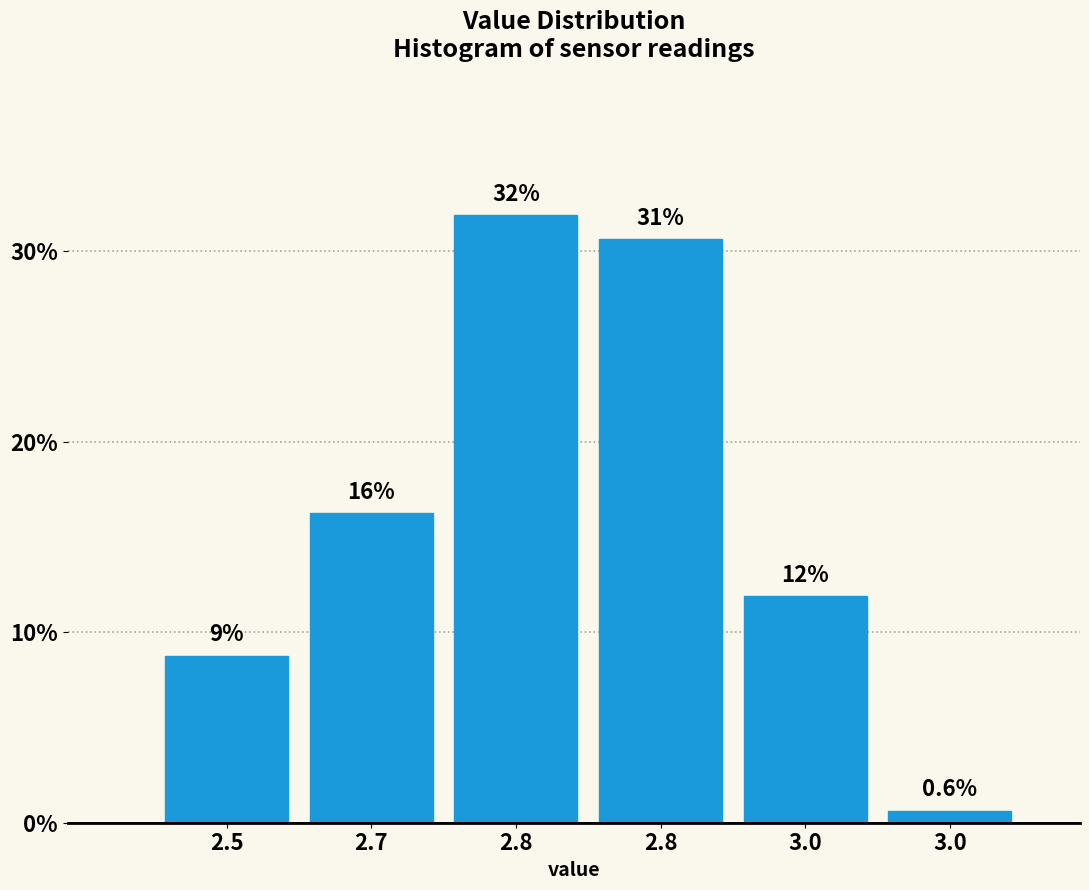

Are the bars horizontal?

No